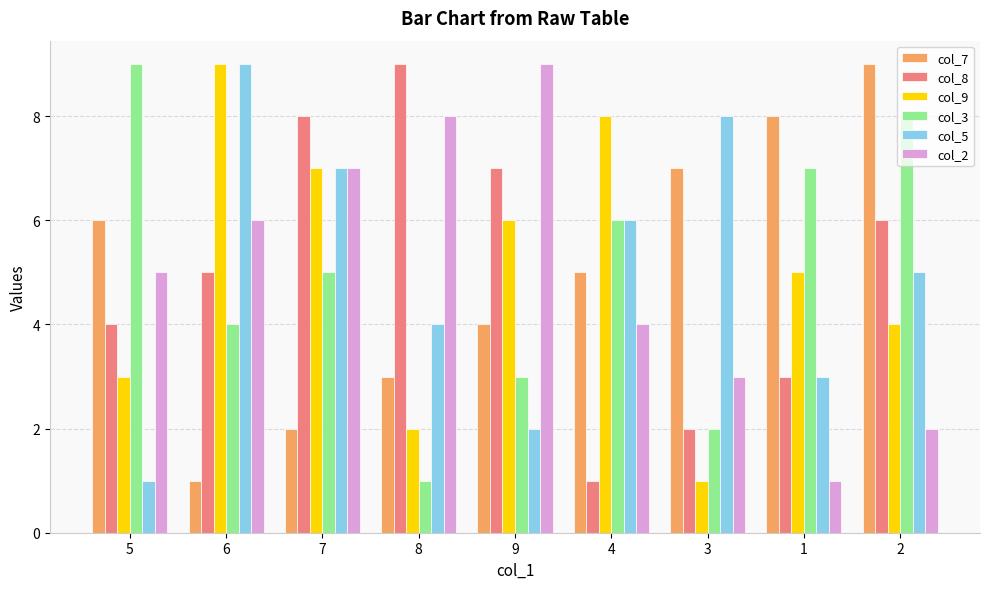

The col_2 series shows 4 at 4. True or false?

True